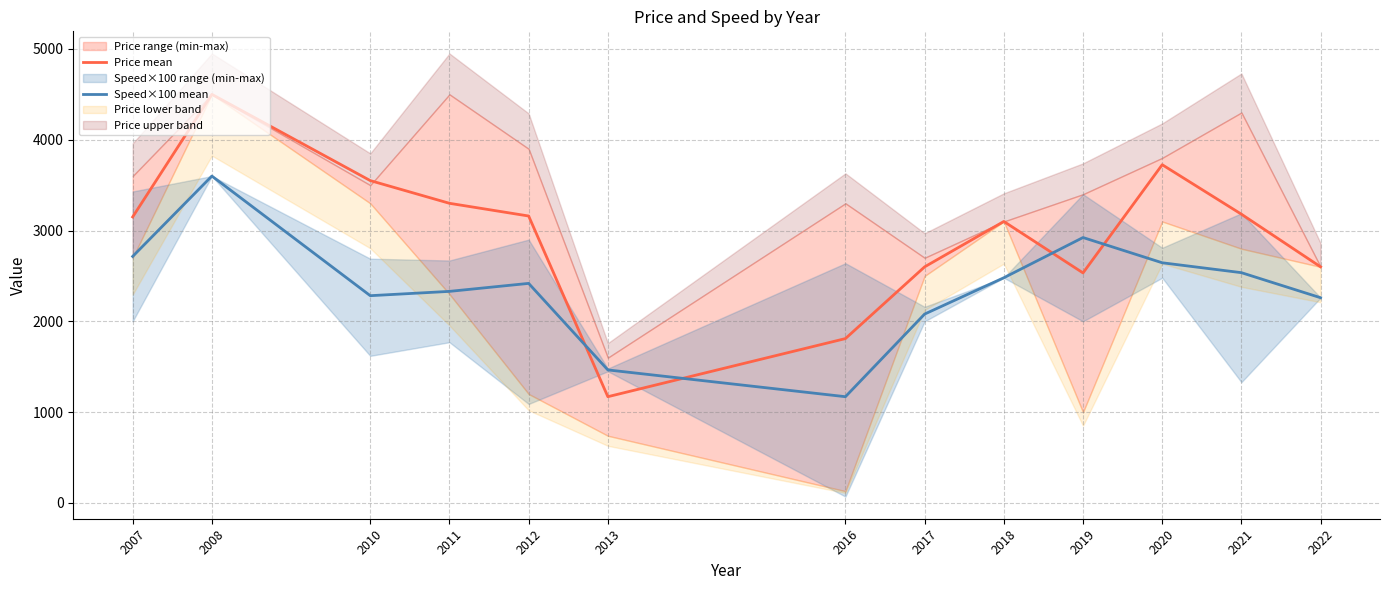

Rank the series by their maximum value, from lowest to highest.

Speed×100 mean, Price mean